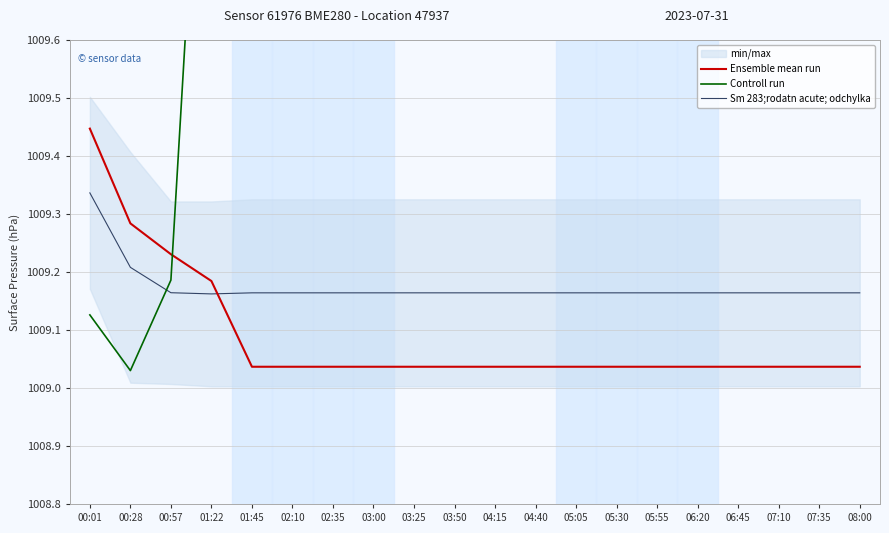

The Ensemble mean run series shows 425.5 at 04:15. True or false?

False